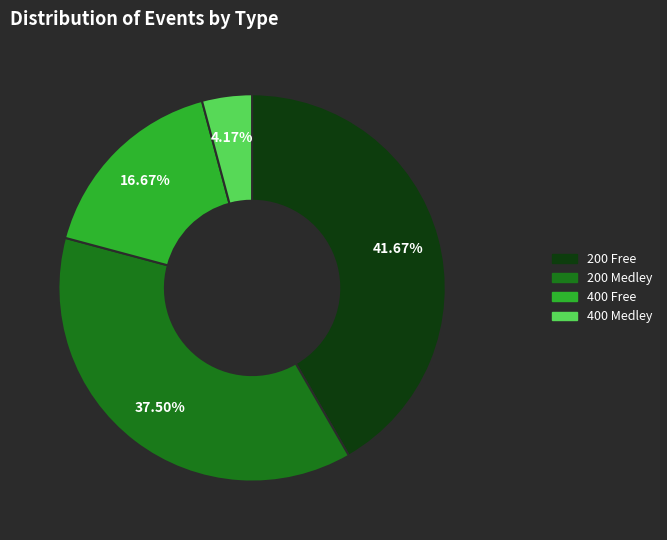

Does any single category account for the majority?

No